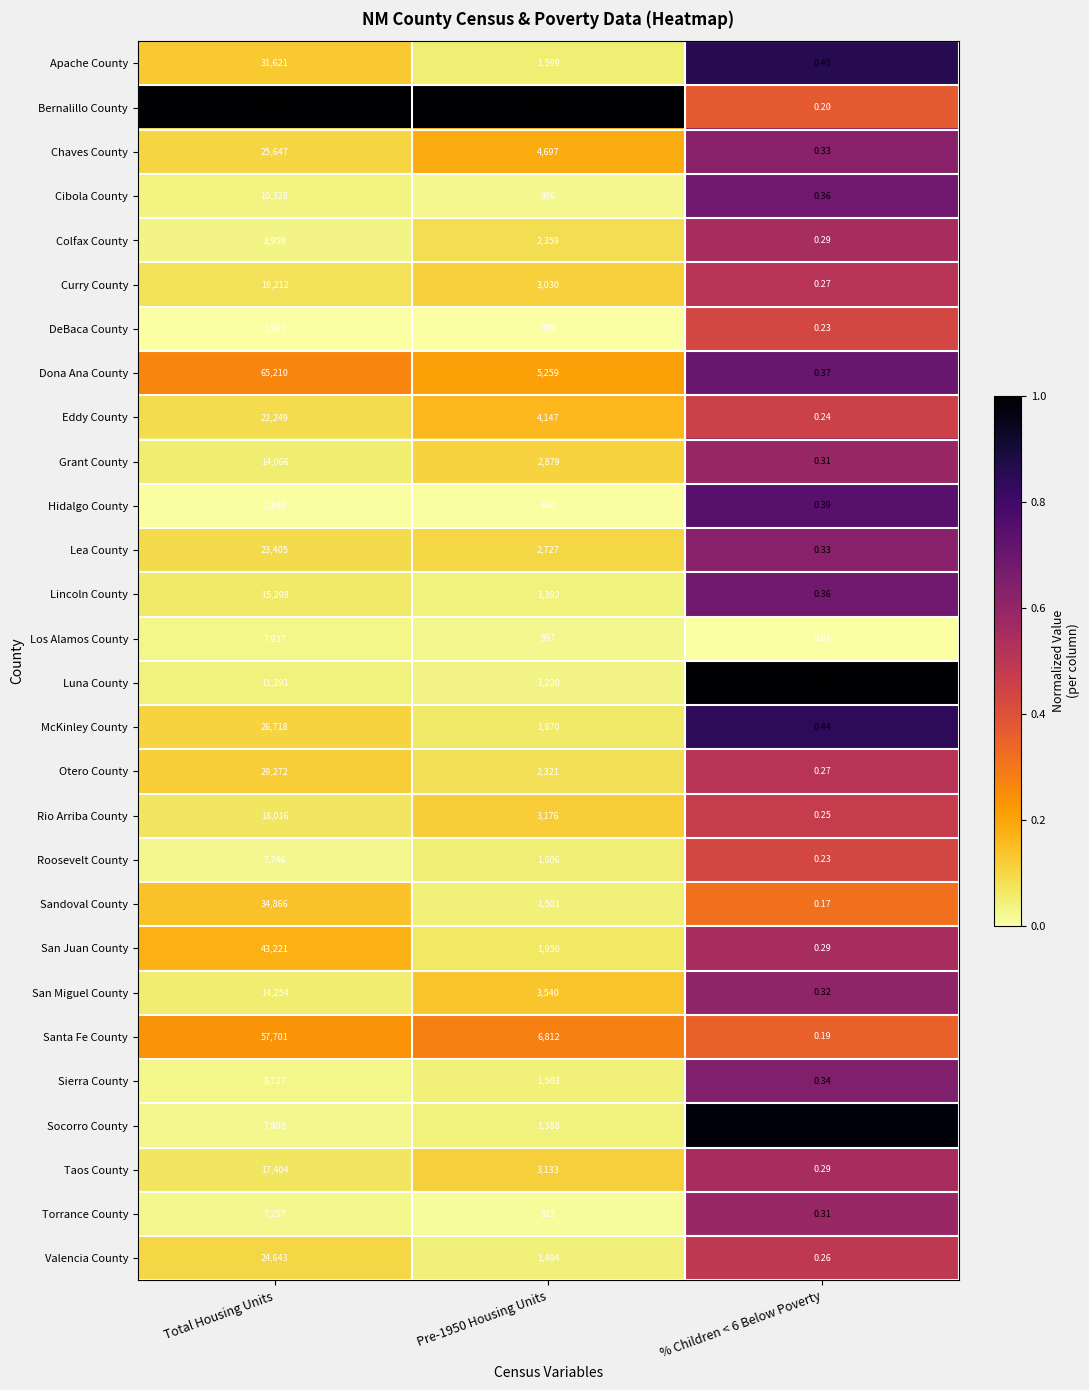

At how many categories does at least one series exceed 0?

3